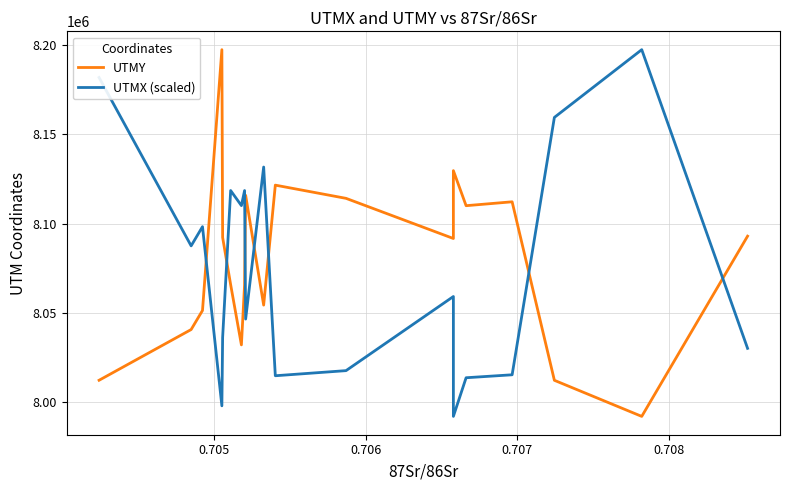

Is it true that UTMX (scaled) equals 1888554.0 at 6?

False